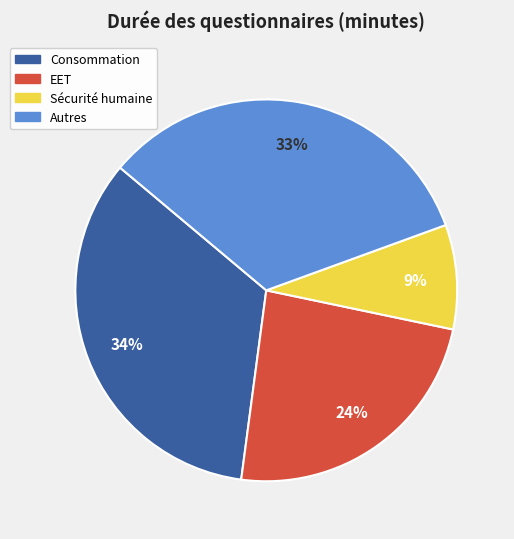

How many segments does this pie chart have?

4